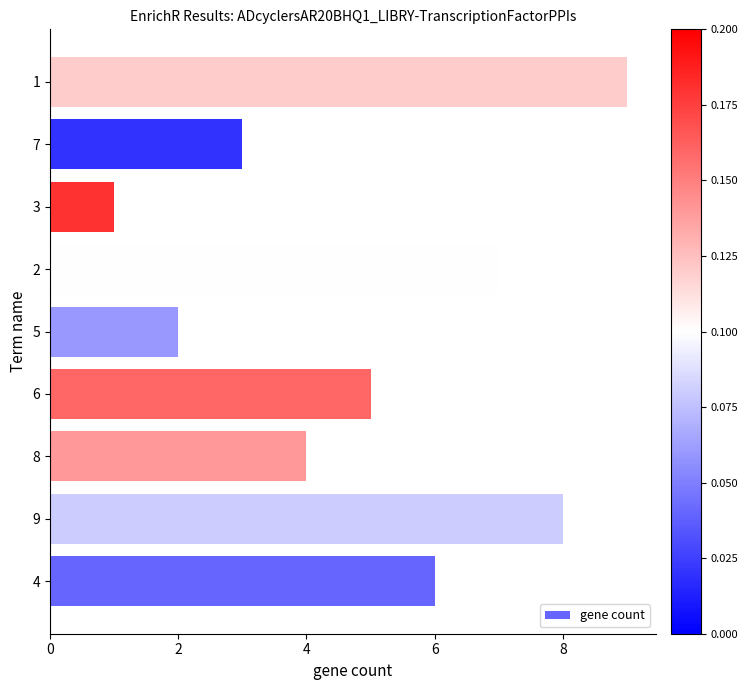

What is the greatest value displayed?

9